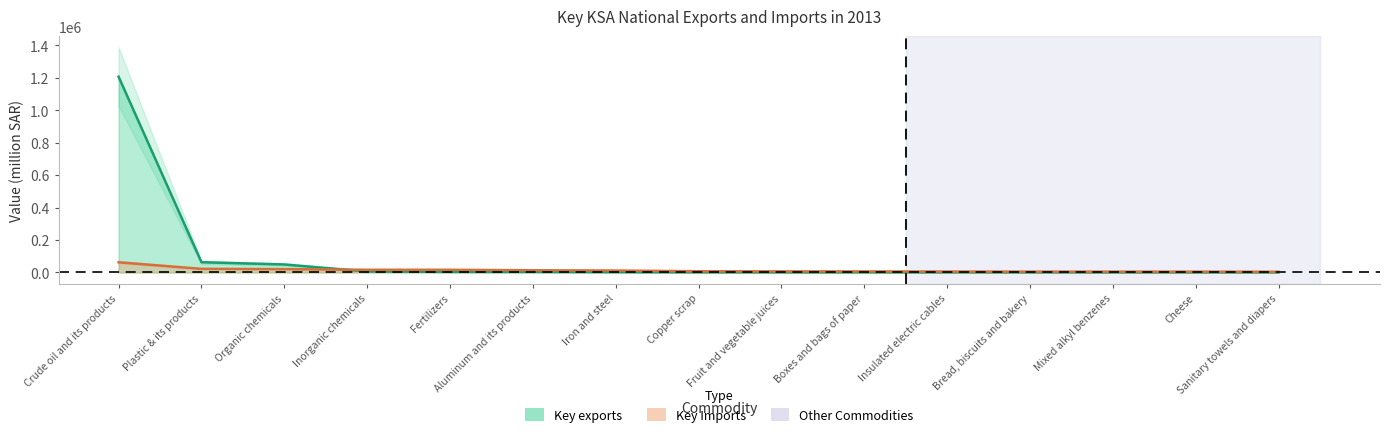

What is the label of the 13th point from the right?

Organic chemicals